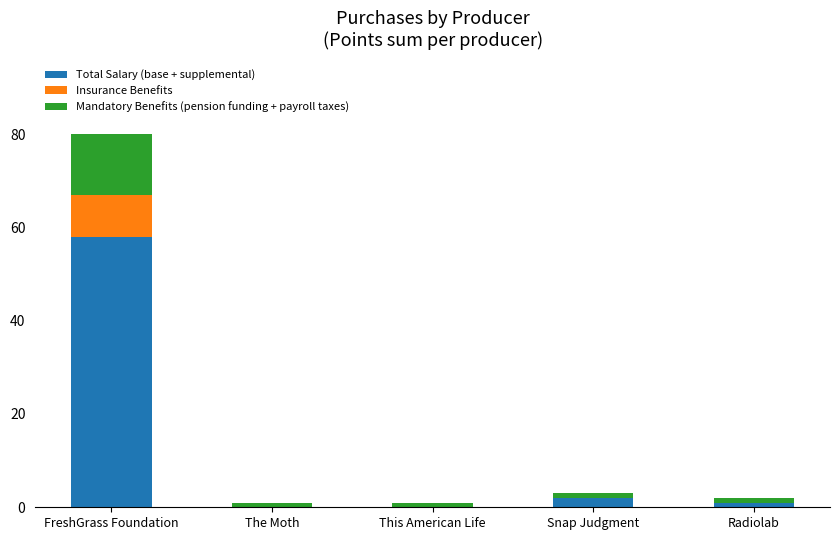

Reading right to left, list the values for the Total Salary (base + supplemental) series.

Radiolab=1	Snap Judgment=2	This American Life=0	The Moth=0	FreshGrass Foundation=58